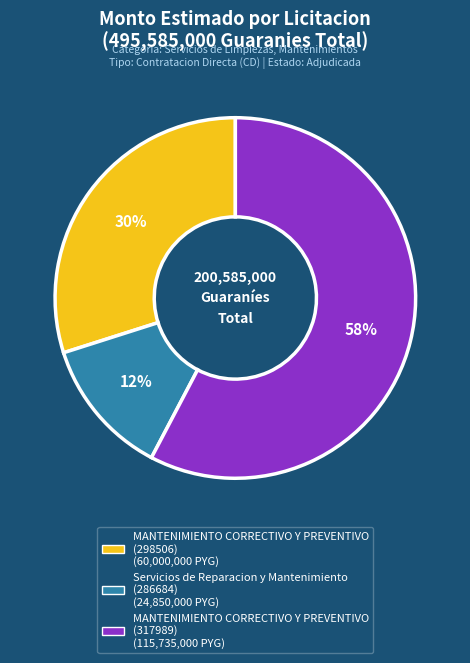

To the nearest percent, what percentage of the pie is MANTENIMIENTO CORRECTIVO Y PREVENTIVO (317989)?

58%